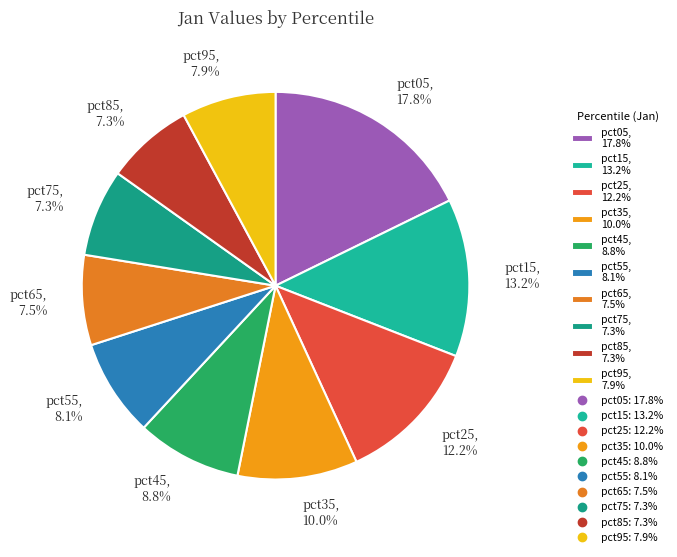

How many segments does this pie chart have?

10